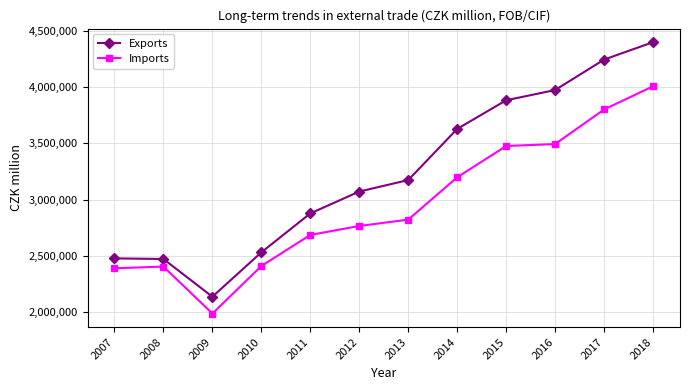

Which series has the largest range (max minus min)?

Exports